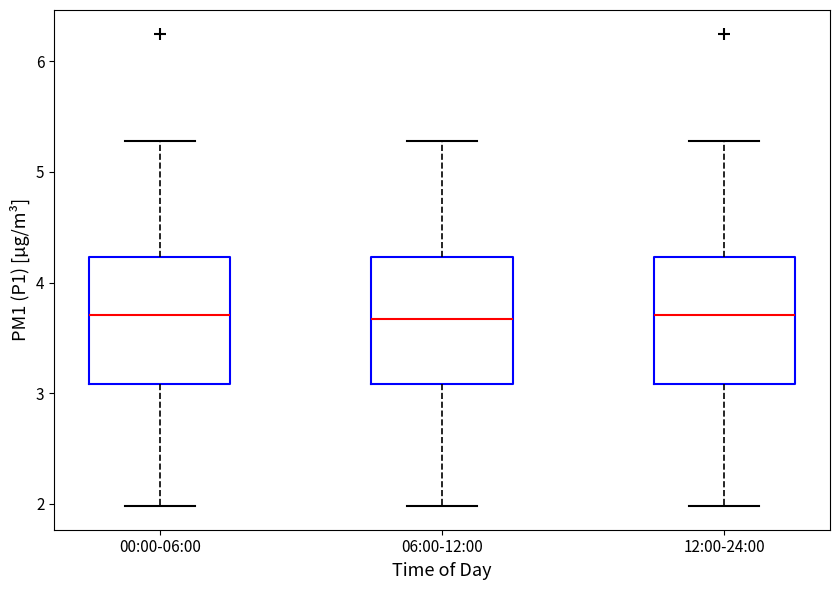

Where does the lower whisker of the box for 12:00-24:00 end on the y-axis? The values are not printed on the chart, so give them approximately, as read against the axis.

2.0